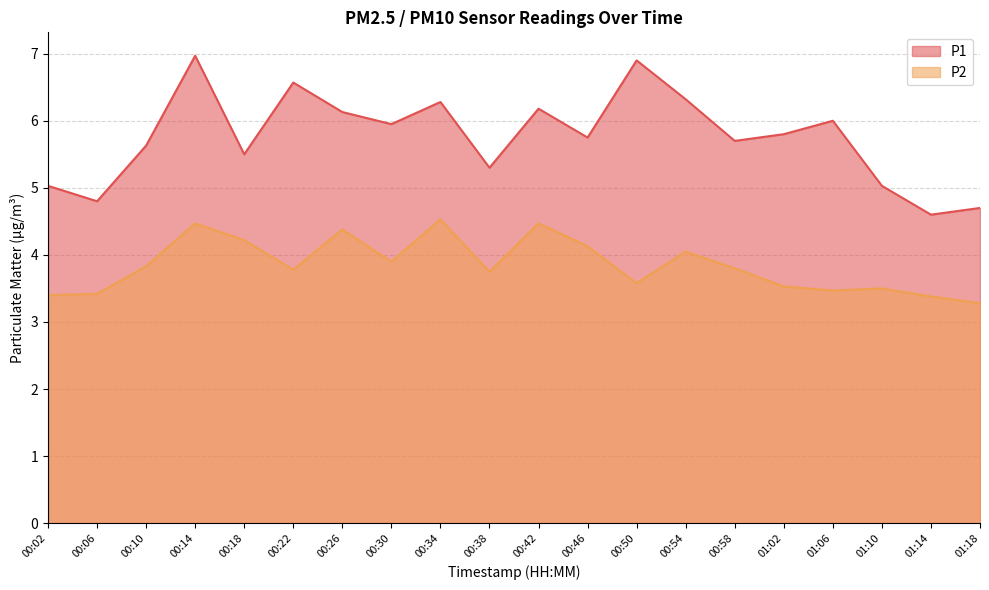

Is the value of P1 at 01:10 greater than the value of P2 at 00:38?

Yes